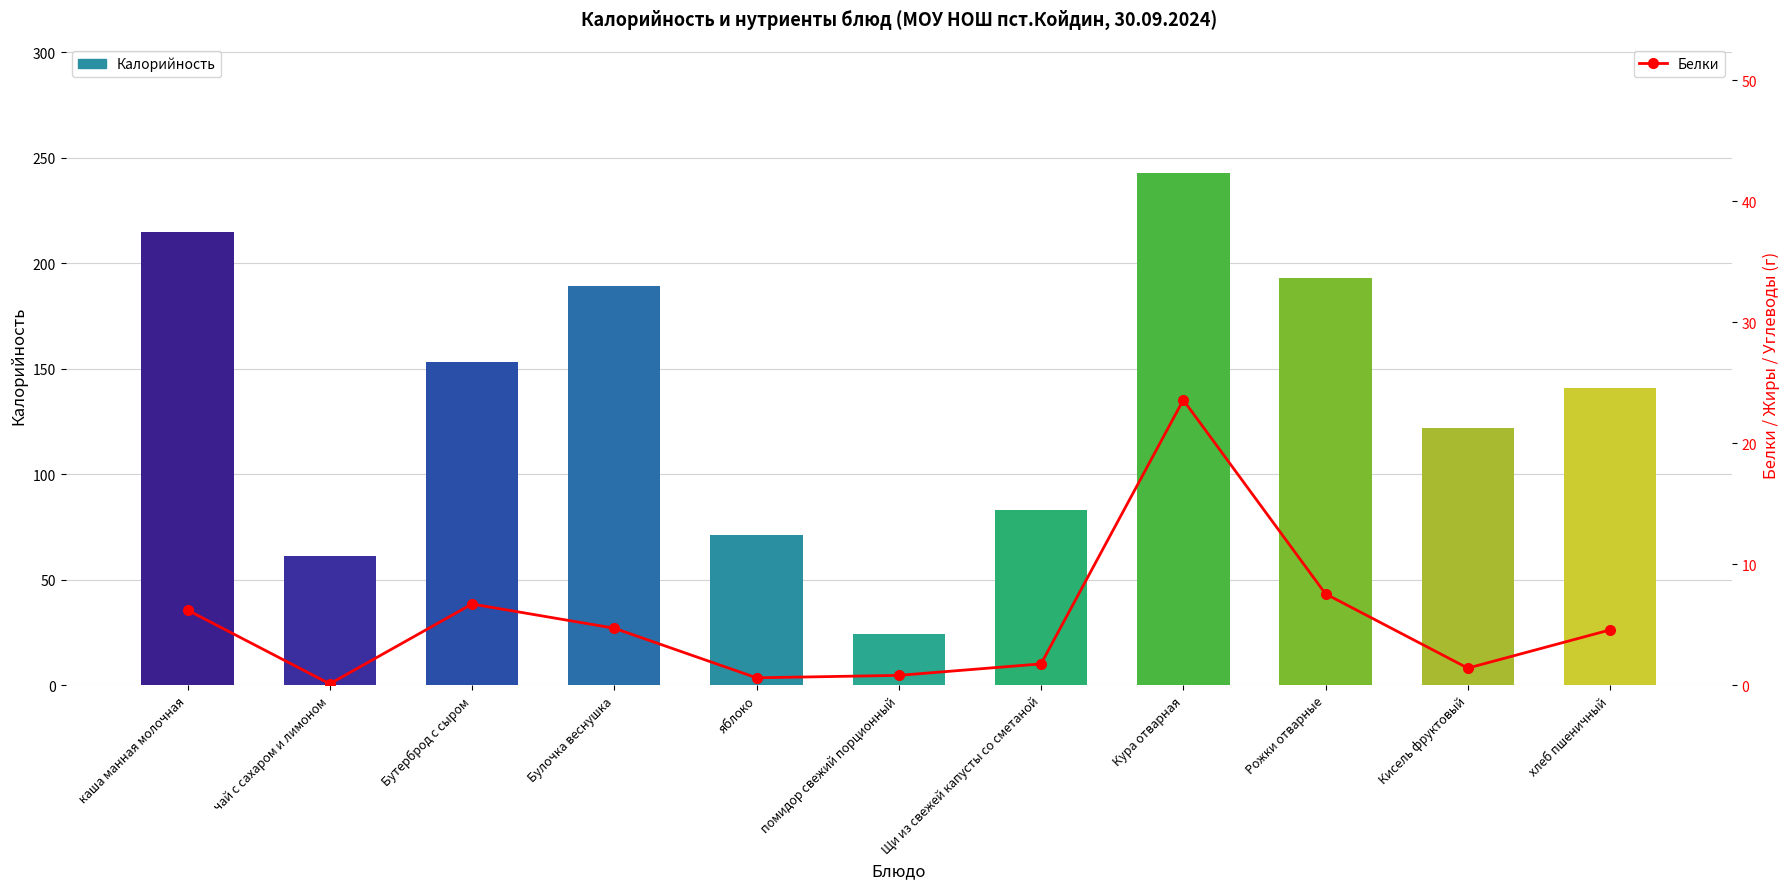

Is it true that Белки equals 23.6 at Кура отварная?

True